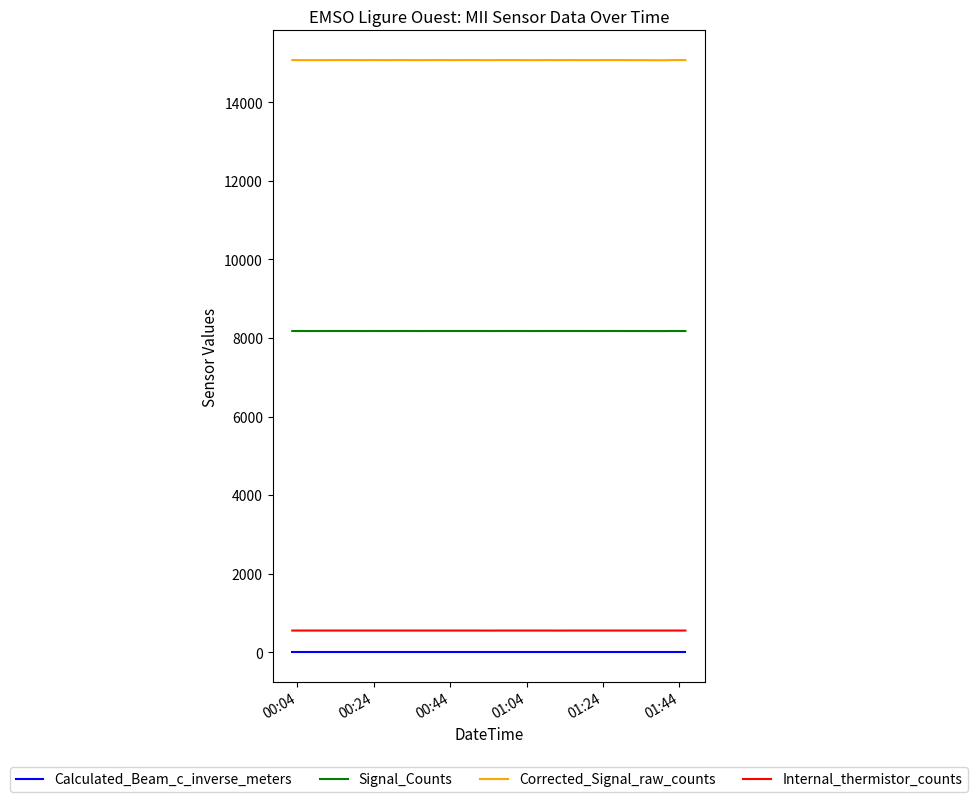

What is the greatest value displayed?

15078.0